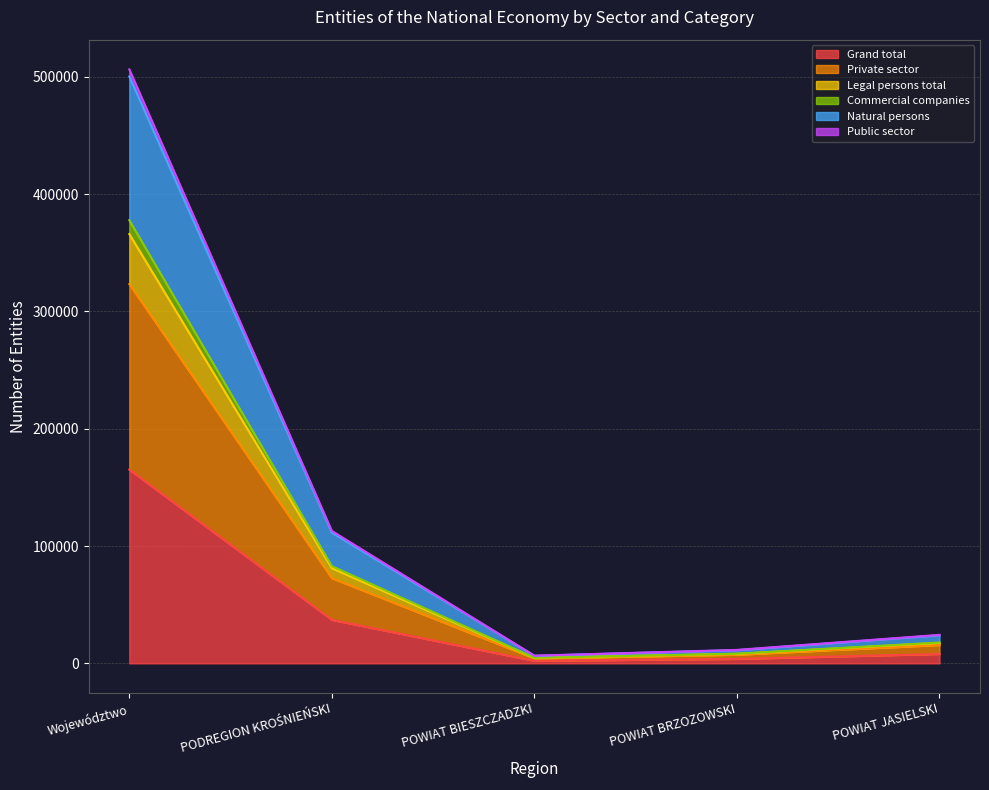

Does the chart have visible grid lines?

Yes